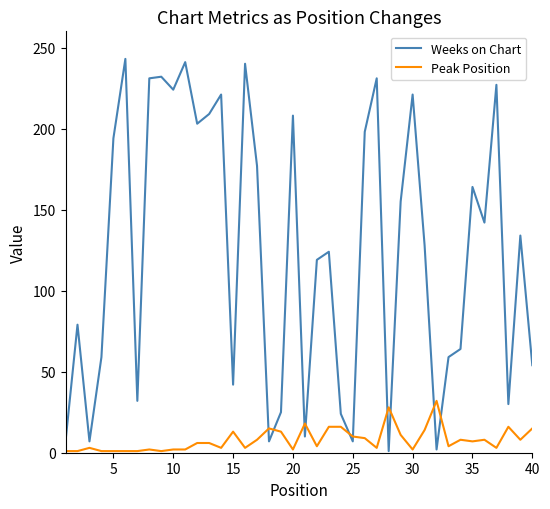

After their last crossing, which series has the higher values: Peak Position or Weeks on Chart?

Weeks on Chart